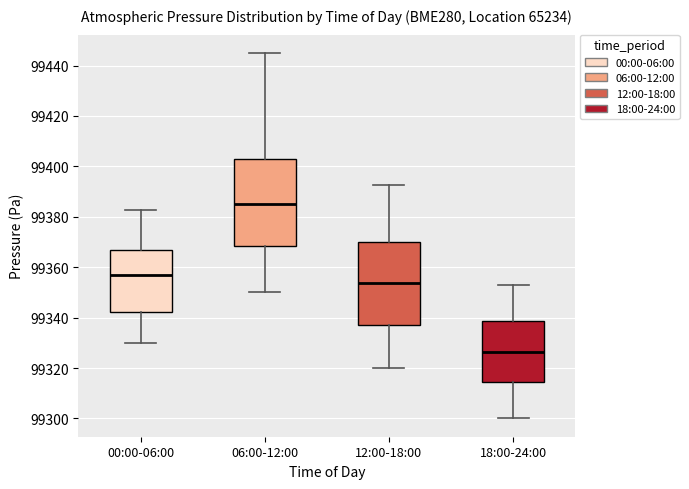

Reading left to right, read every box against the y-axis: the position of its median line, the range the box covers, and the ends of its whiskers. The values are not printed on the chart, so give them approximately, as read against the axis.

00:00-06:00: median 99356, box 99342 to 99366, whiskers 99330 to 99382
06:00-12:00: median 99386, box 99368 to 99402, whiskers 99350 to 99446
12:00-18:00: median 99354, box 99336 to 99370, whiskers 99320 to 99392
18:00-24:00: median 99326, box 99314 to 99338, whiskers 99300 to 99354